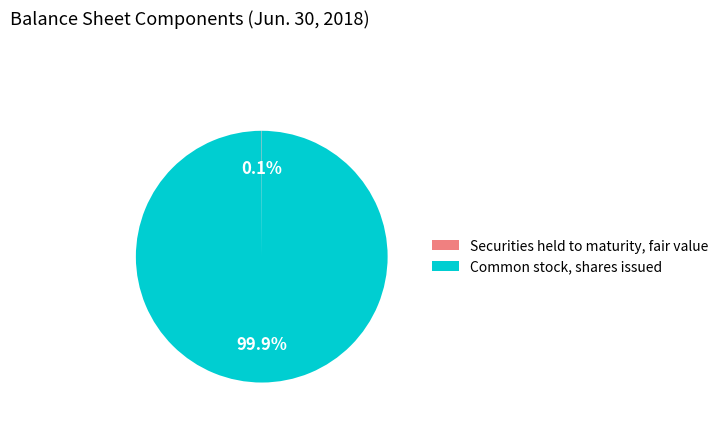

Is there any slice that represents more than half of the pie?

Yes